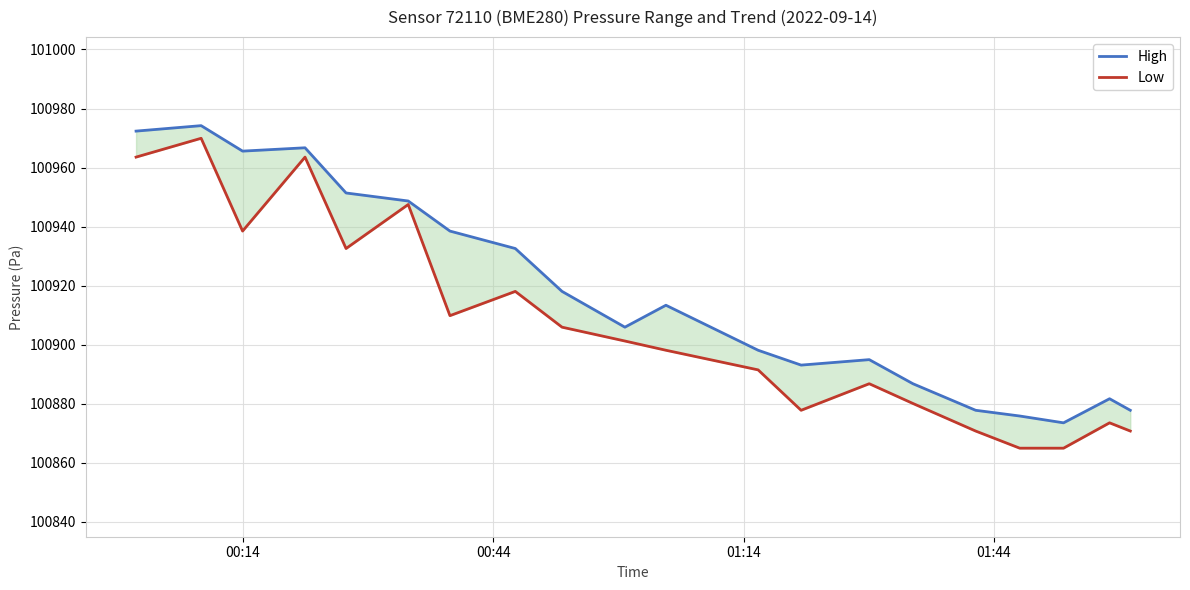

Reading left to right, transcribe all the data shown in this chart.

High: 100972.3	100974.2	100965.6	100966.7	100951.4	100948.7	100938.5	100932.6	100918.0	100905.9	100913.3	100898.1	100893.1	100894.9	100886.8	100877.8	100875.8	100873.5	100881.7	100877.8
Low: 100963.5	100969.9	100938.5	100963.5	100932.6	100947.5	100909.8	100918.0	100905.9	100901.2	100898.1	100891.4	100877.8	100886.8	100880.1	100870.7	100864.9	100864.9	100873.5	100870.7